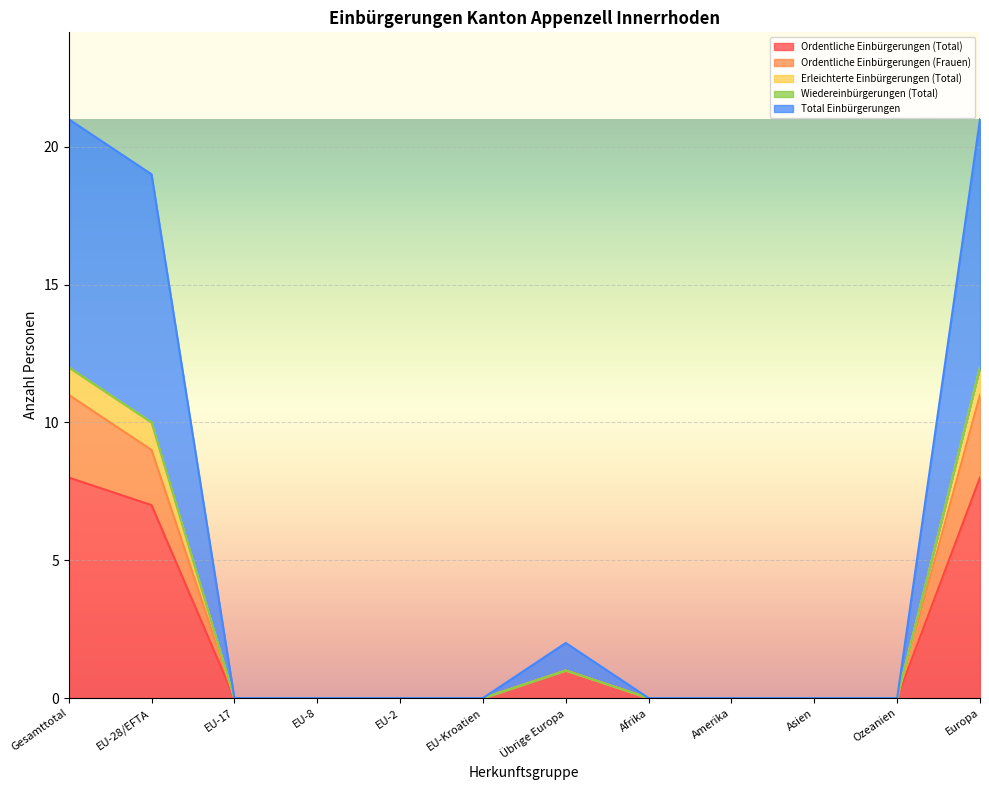

Which series changed the most between EU-17 and Asien?

Ordentliche Einbürgerungen (Total)